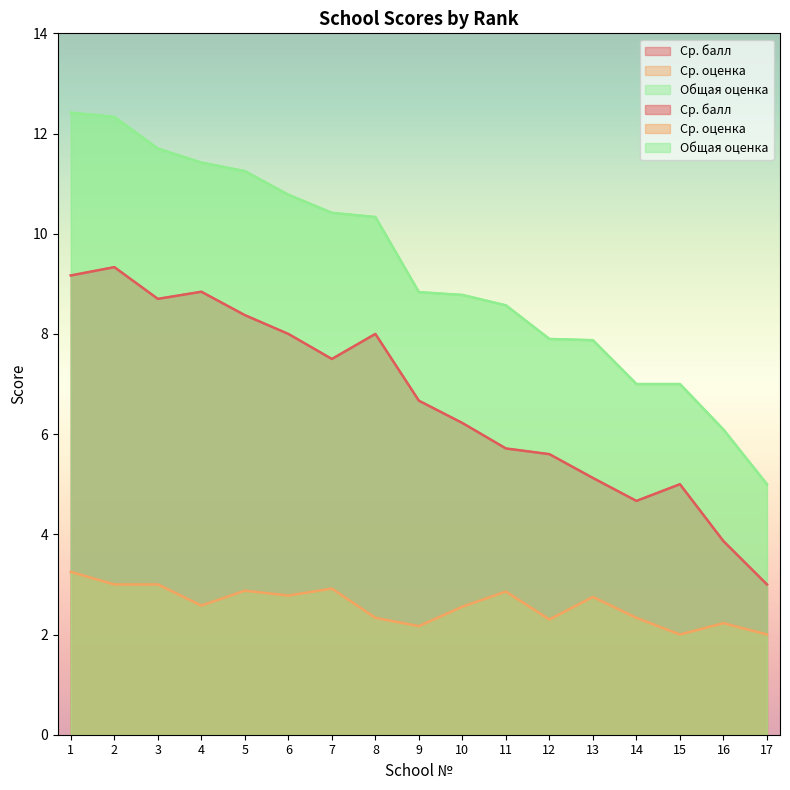

At which label is Ср. оценка closest to 2?

15